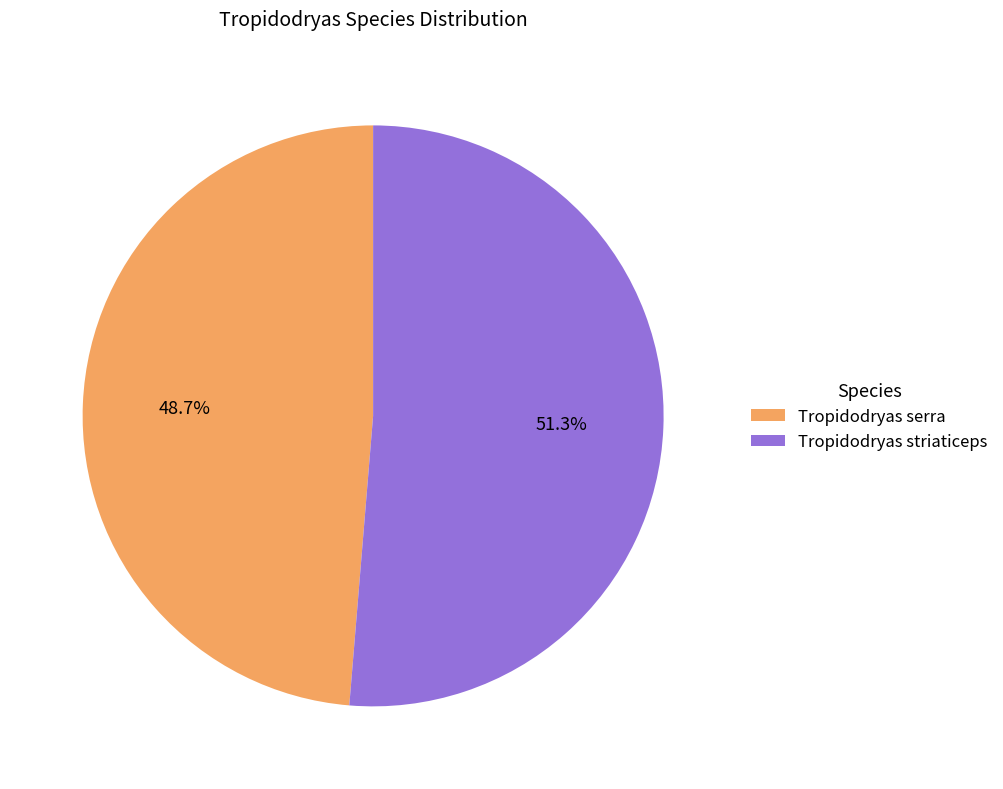

What percentage is NOT represented by Tropidodryas serra?

51.3%